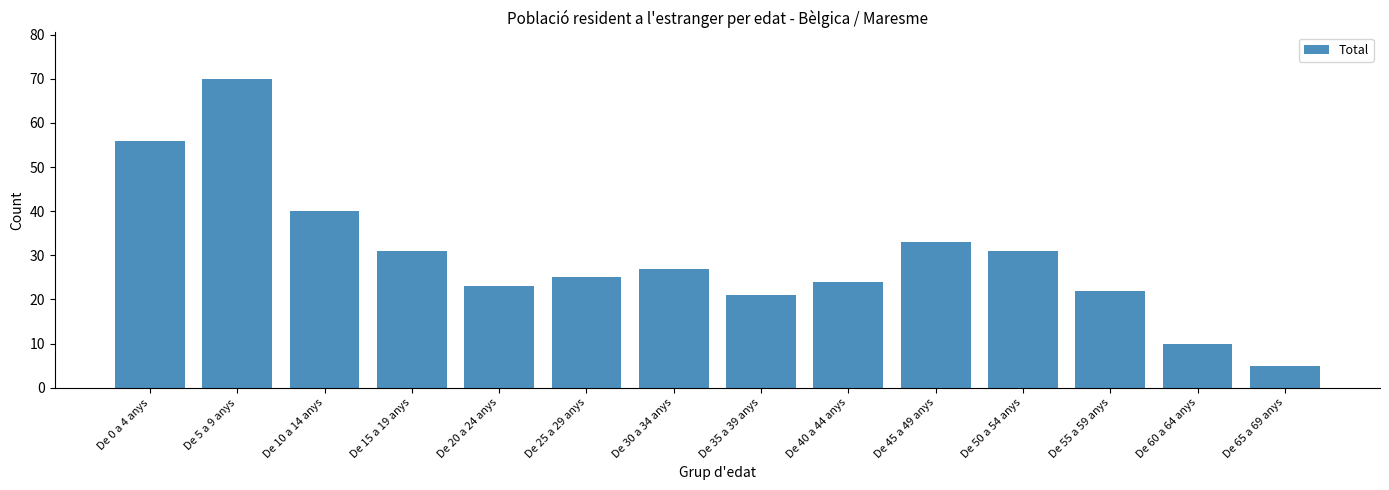

Which has a higher value, De 0 a 4 anys or De 25 a 29 anys?

De 0 a 4 anys